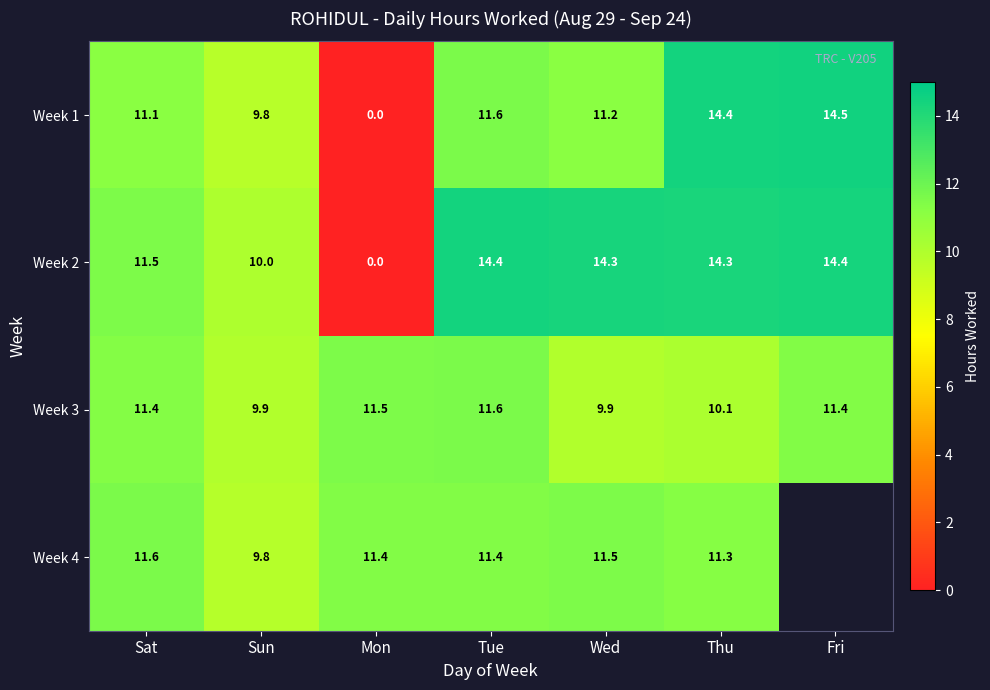

Where does the Week 2 series first go above 14?

Tue